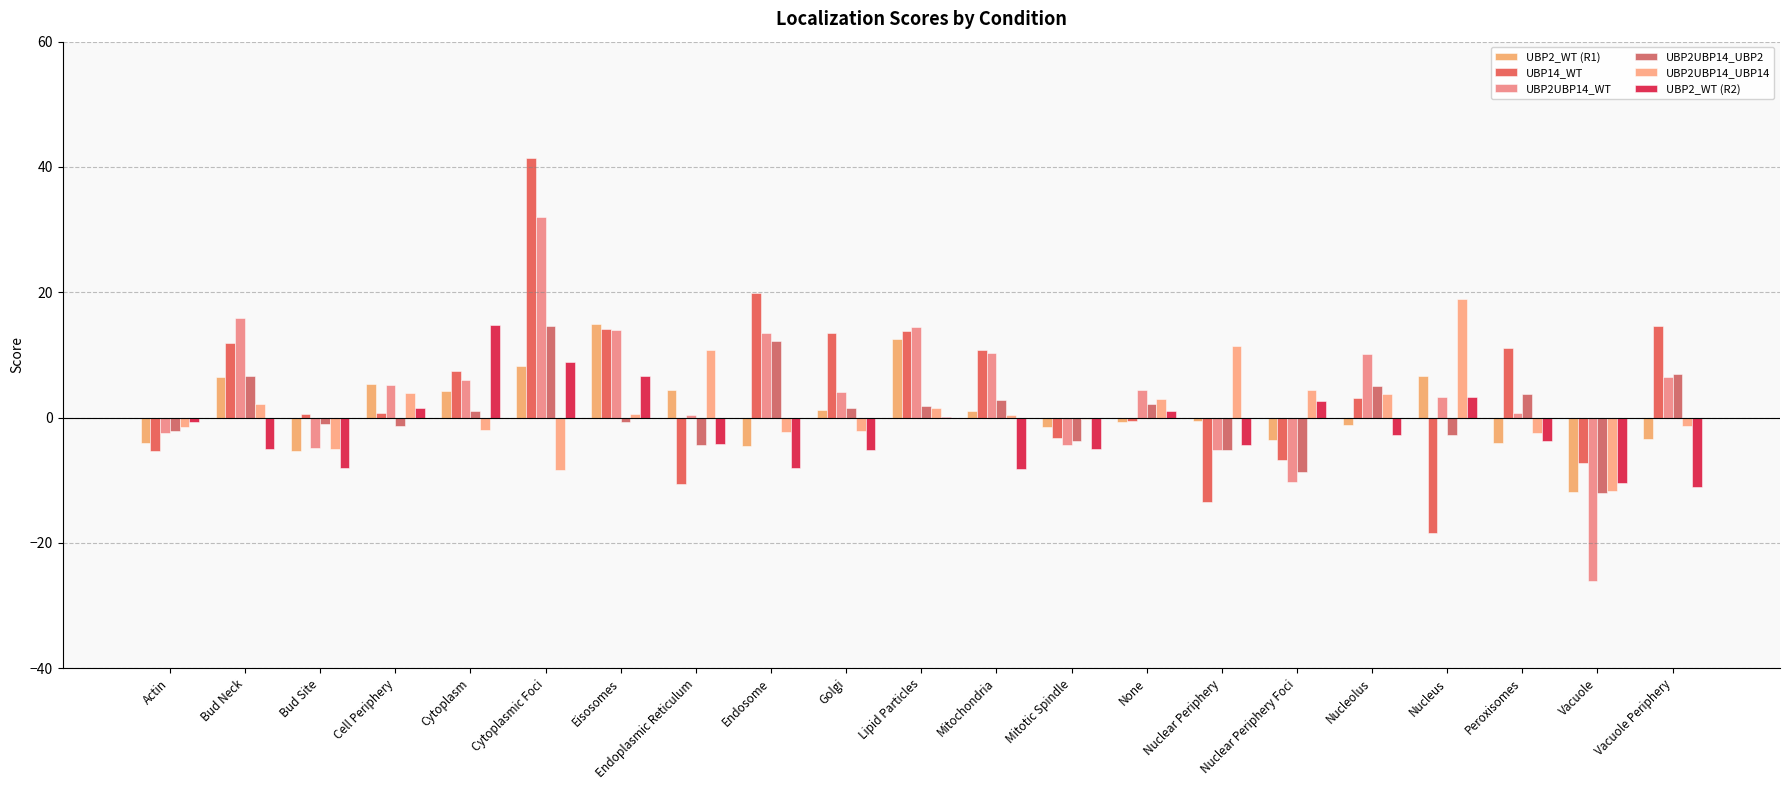

Are the bars grouped side by side (vs. stacked)?

Yes